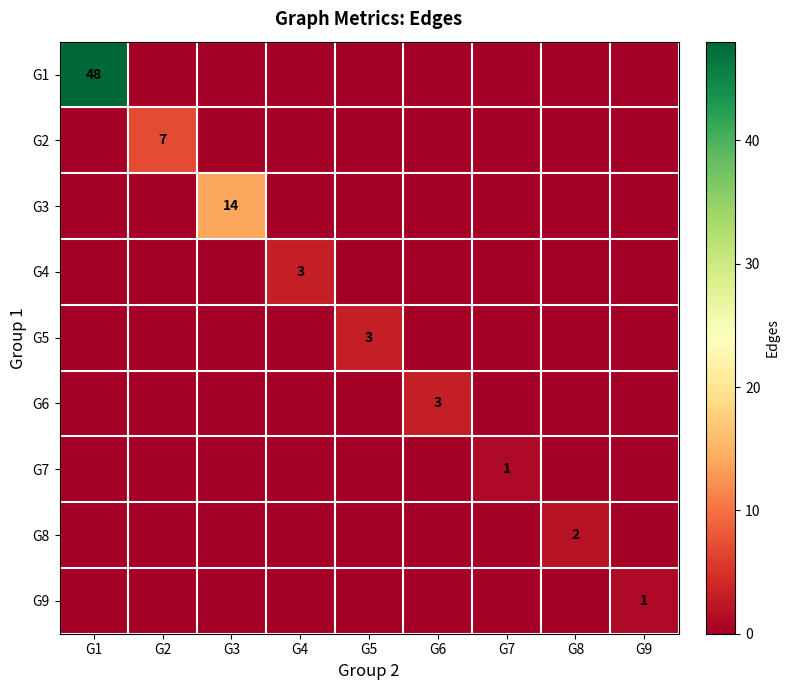

The value of G1 at G8 is 0. True or false?

True